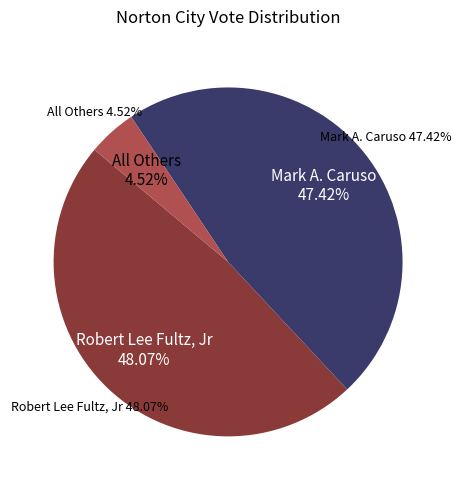

Count the number of slices in the pie.

3